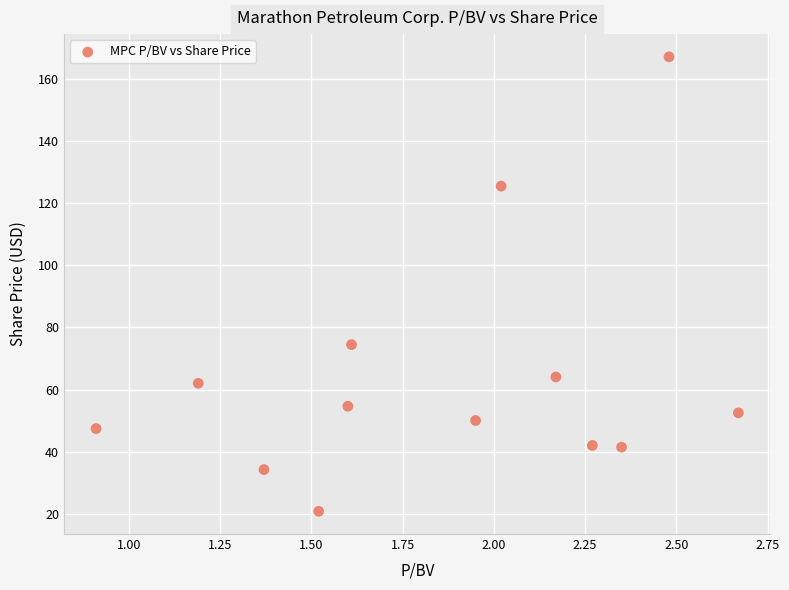

What Y value in the scatter plot is closest to 93?

74.5